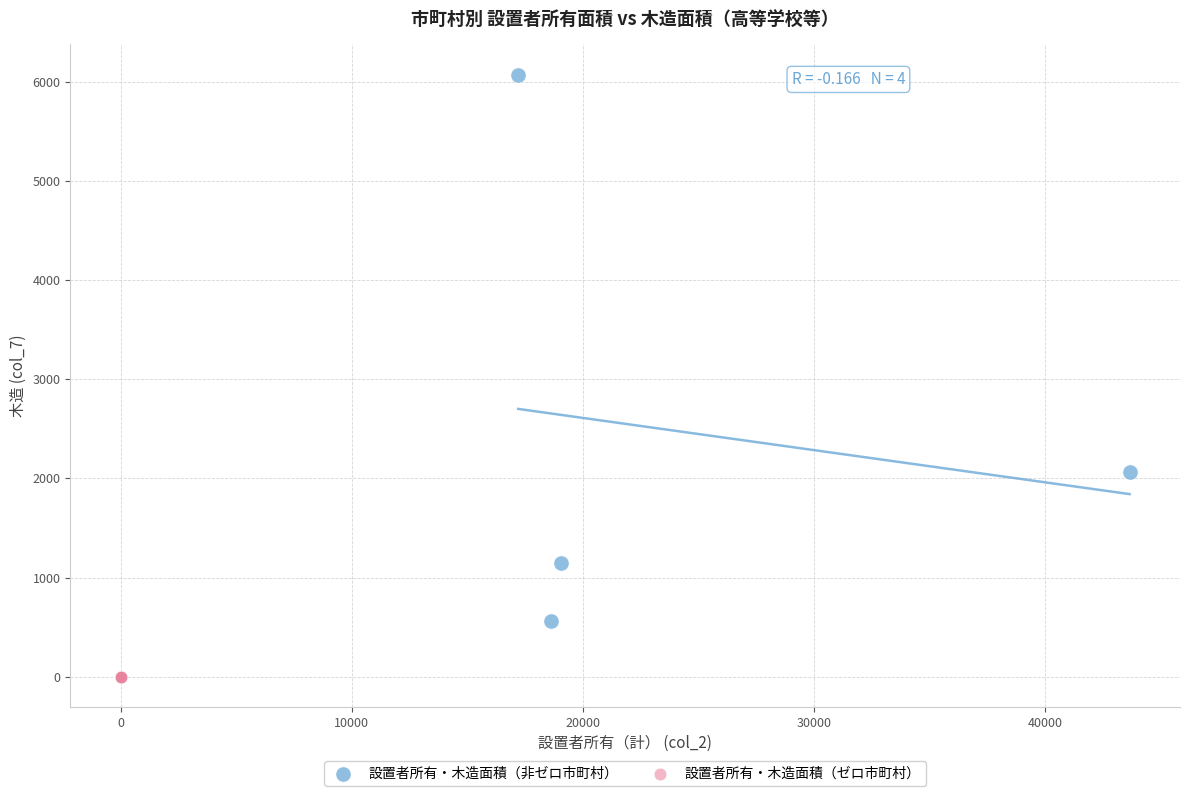

Which series reaches the minimum Y coordinate?

設置者所有・木造面積（ゼロ市町村）